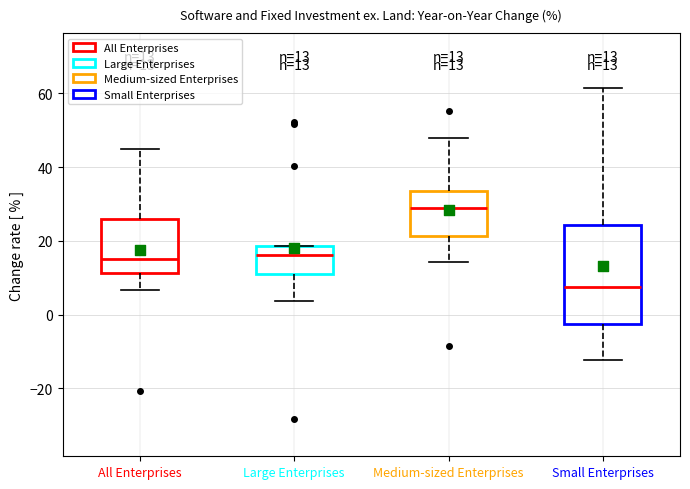

Which box has the highest median line?

Medium-sized Enterprises